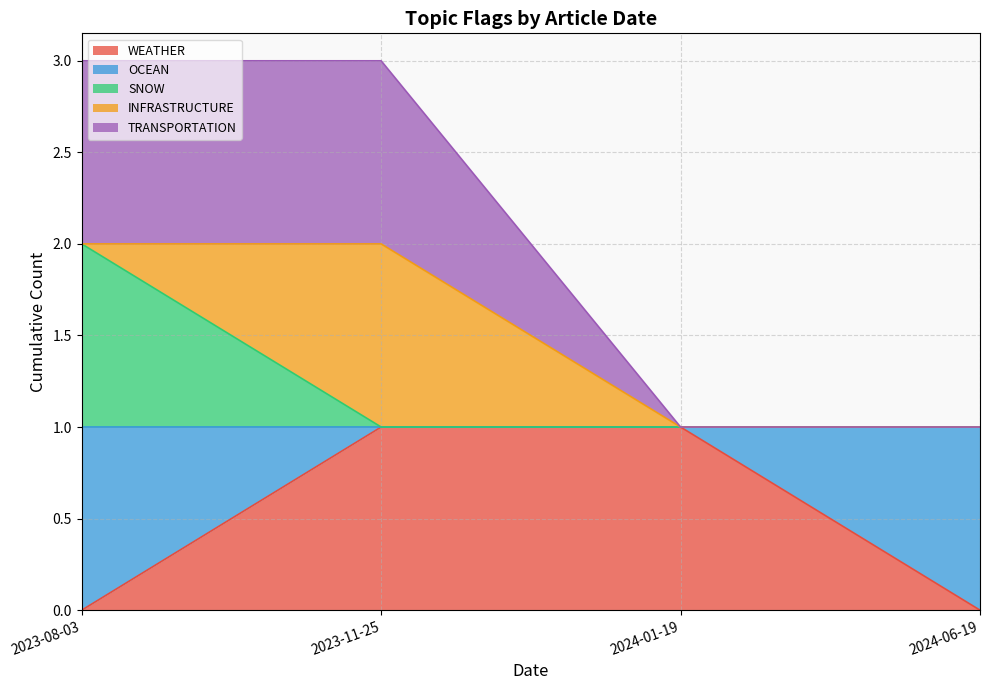

Is it true that WEATHER equals 0 at 2024-06-19?

True